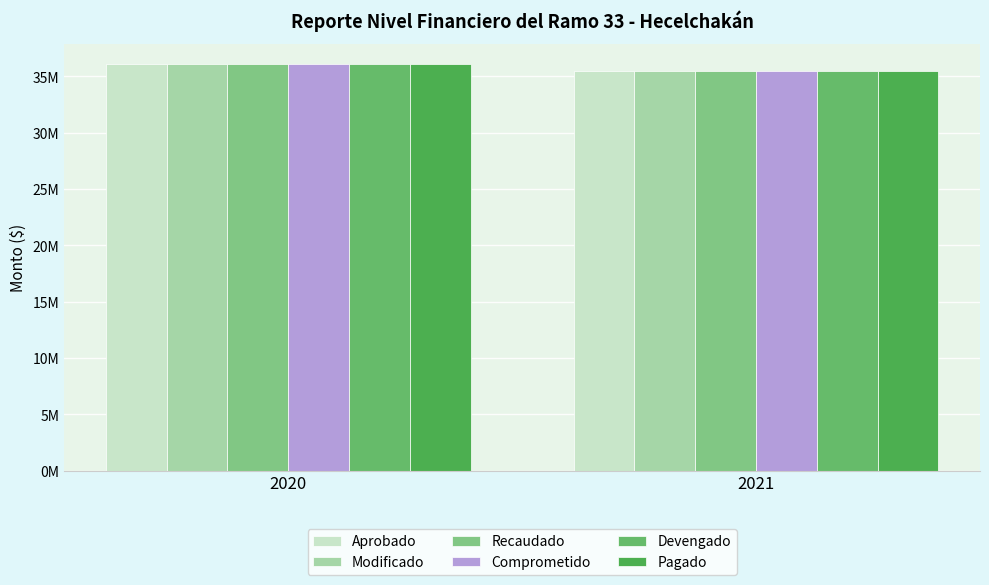

At 2020, list the series in order from largest to smallest.

Modificado, Aprobado, Recaudado, Comprometido, Devengado, Pagado